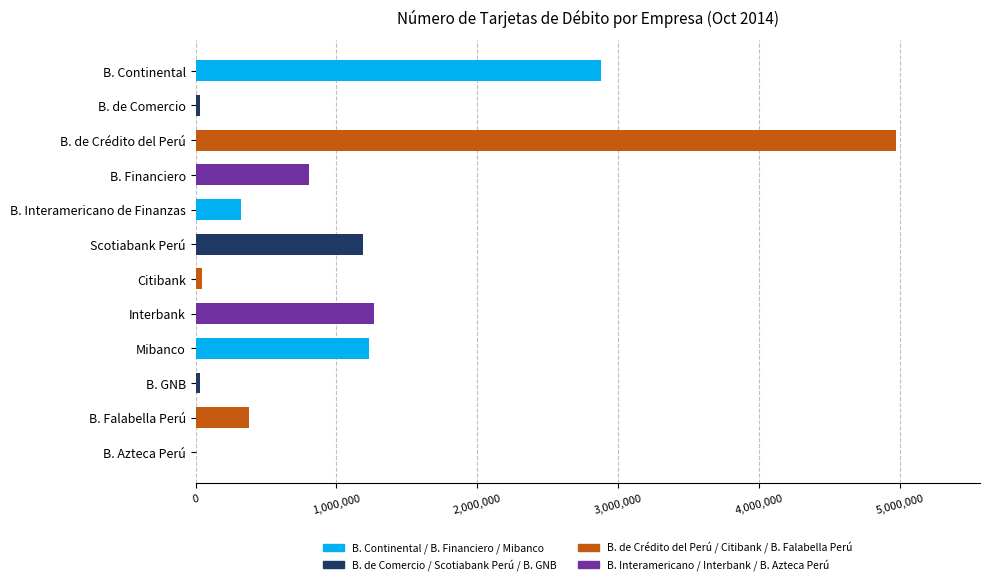

Are the bars horizontal?

Yes